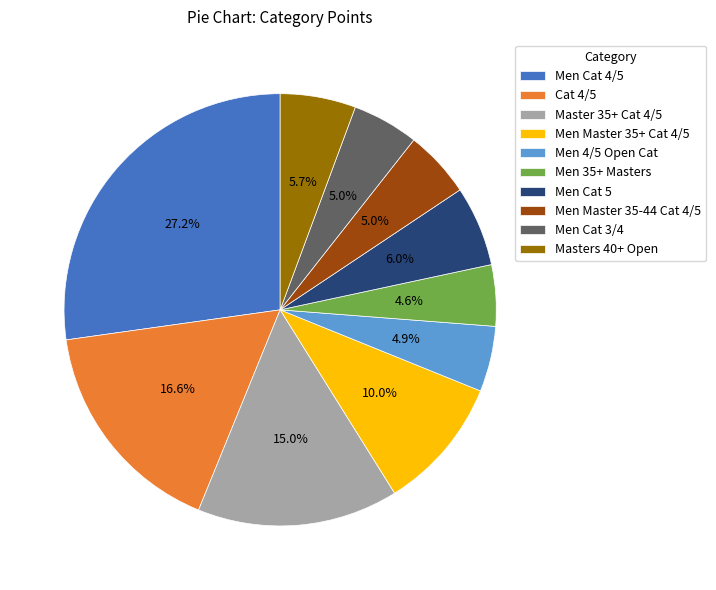

What is the ratio of the value at Men Cat 3/4 to the value at Men Master 35+ Cat 4/5?

0.5